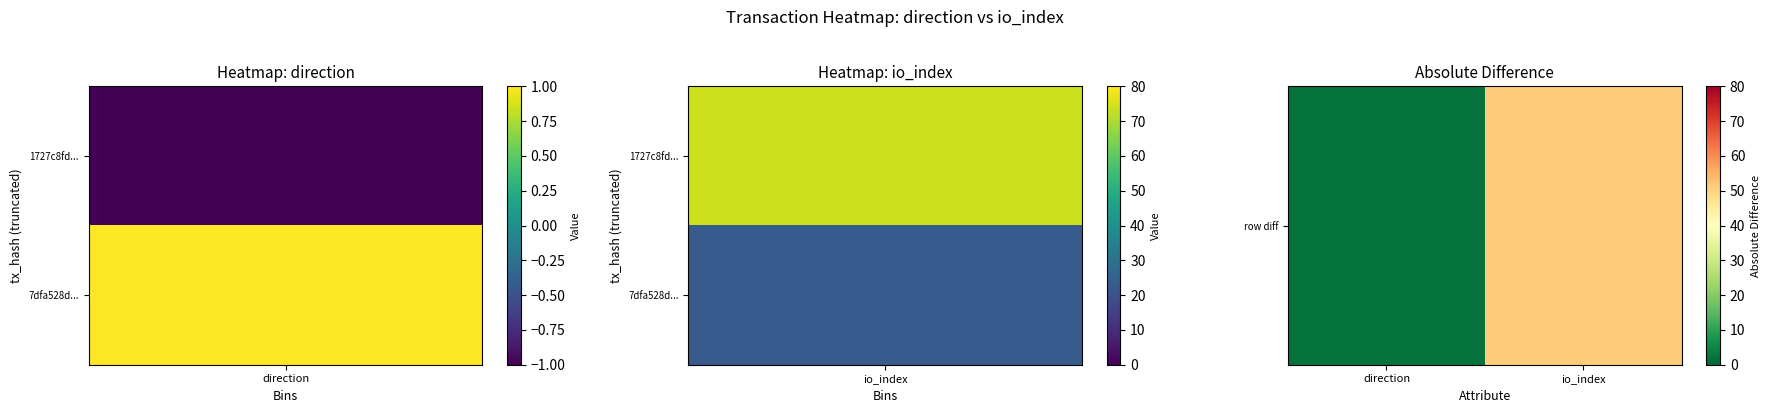

What is the maximum value shown in the chart?

51